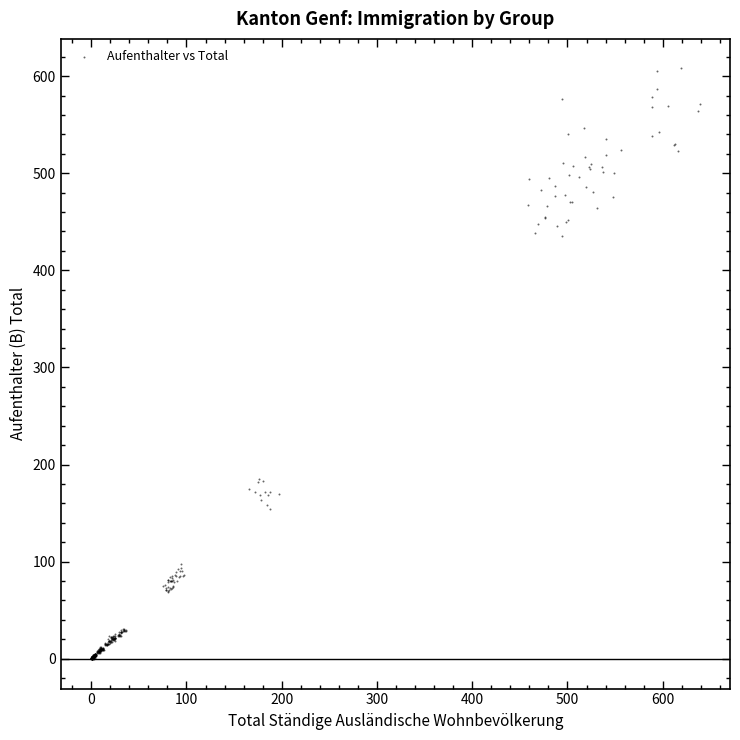

What is the range of X values (max minus min)?

638.8